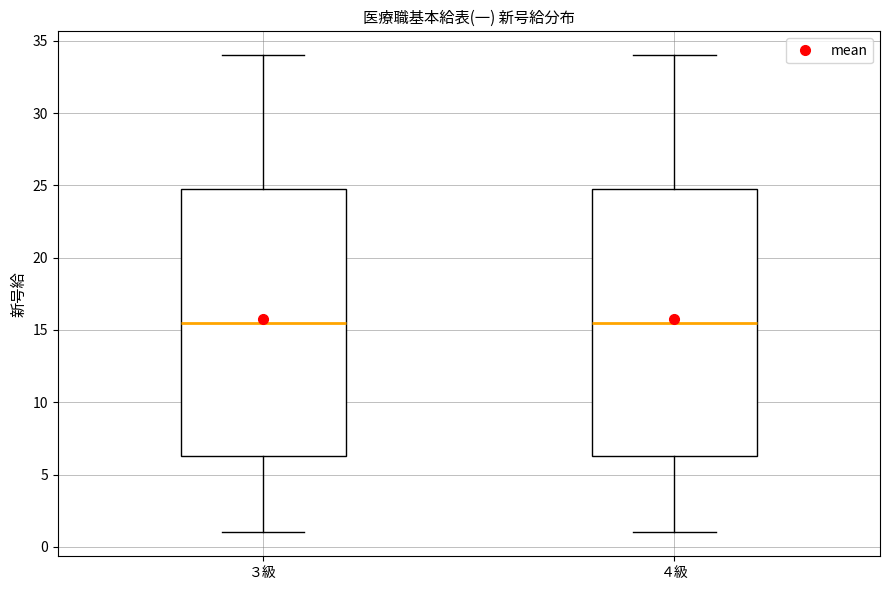

Reading left to right, read every box against the y-axis: the position of its median line, the range the box covers, and the ends of its whiskers. The values are not printed on the chart, so give them approximately, as read against the axis.

３級: median 15.5, box 6.5 to 25.0, whiskers 1.0 to 34.0
４級: median 15.5, box 6.5 to 25.0, whiskers 1.0 to 34.0